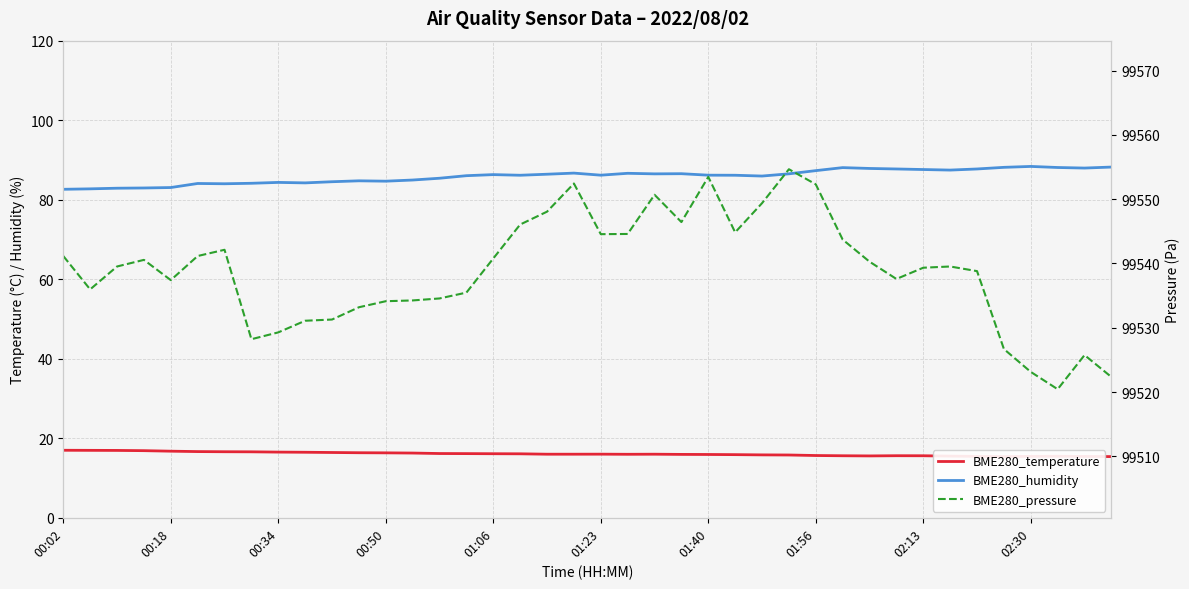

Is the value of BME280_temperature at 11 greater than the value of BME280_pressure at 11?

No